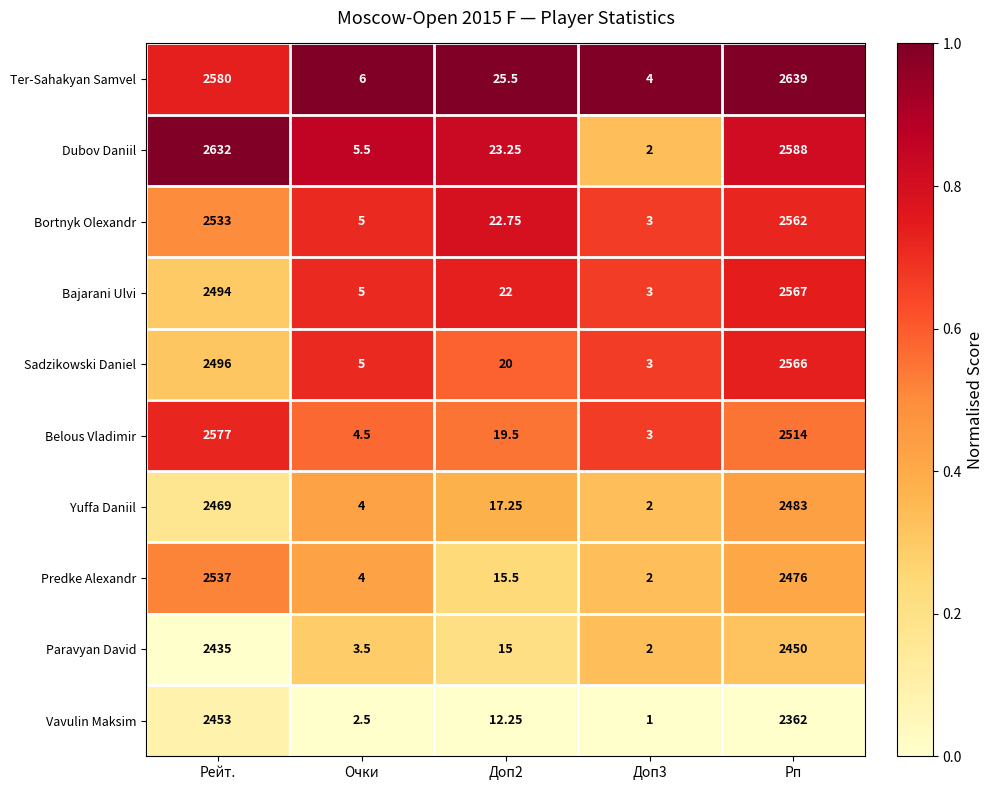

Where is Vavulin Maksim nearest to the value 1227?

Рп